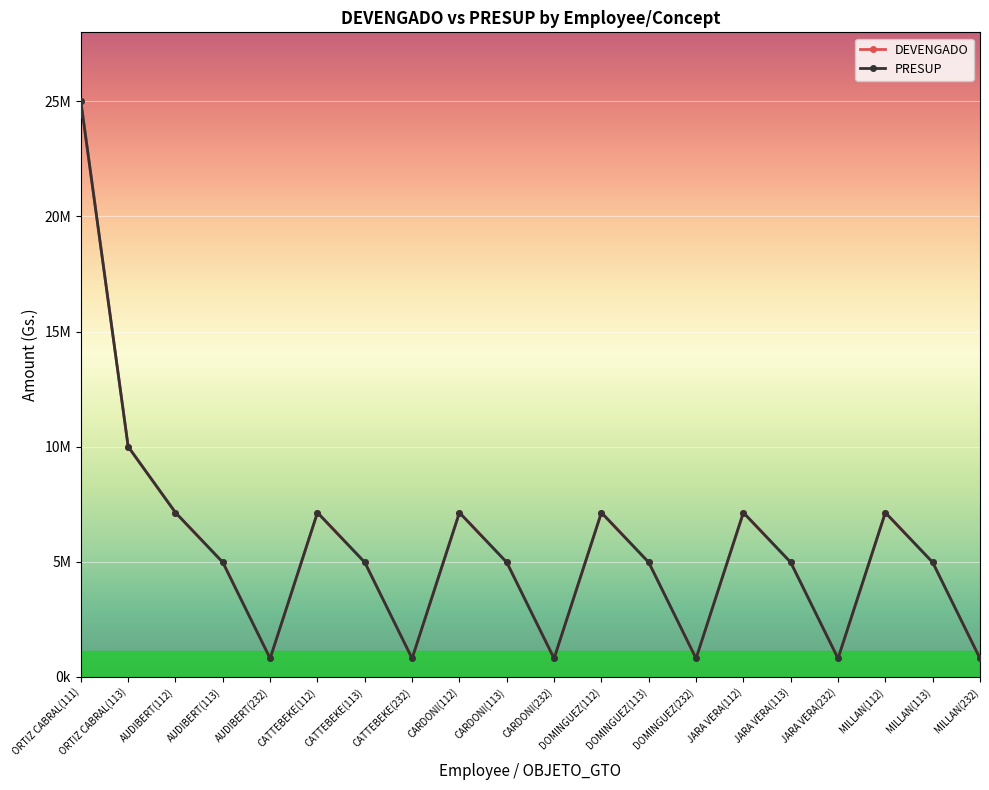

True or false: PRESUP and DEVENGADO cross at least once.

False